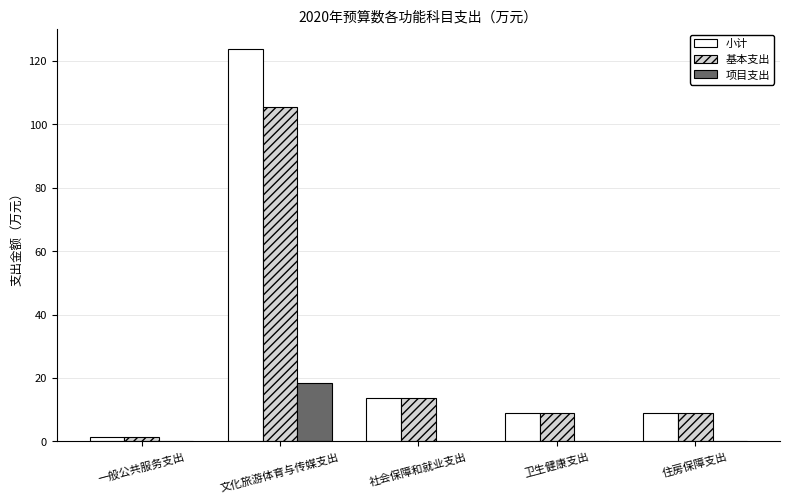

What are all the series names shown in the legend?

小计, 基本支出, 项目支出